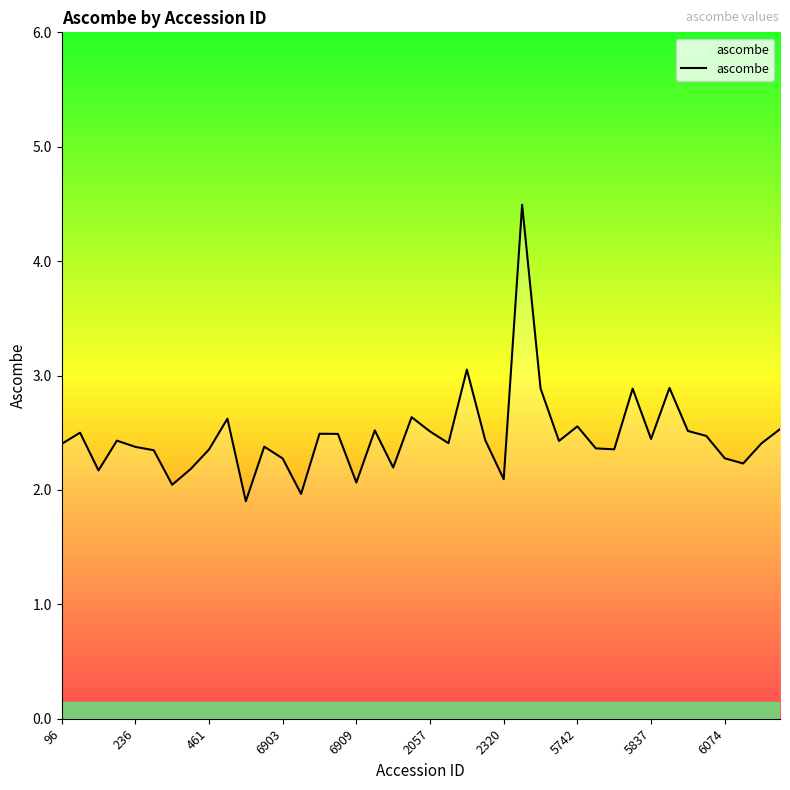

How many lines are shown in the chart?

1